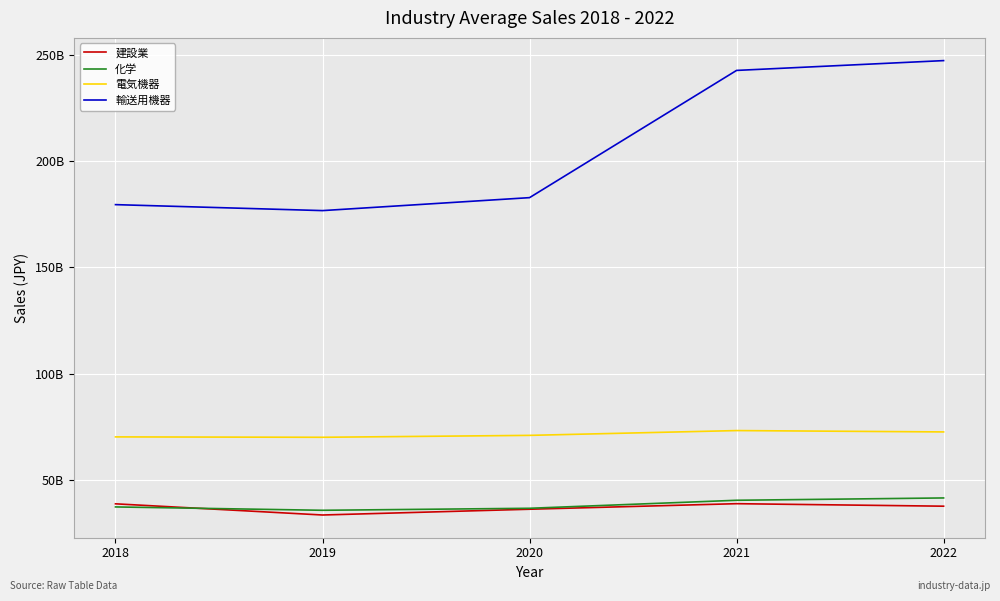

Is it true that 建設業 equals 36255092094 at 2020?

True